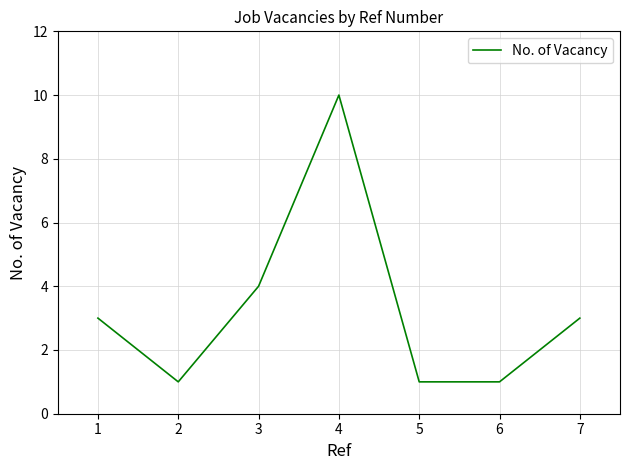

Does the chart display data point markers on the line(s)?

No